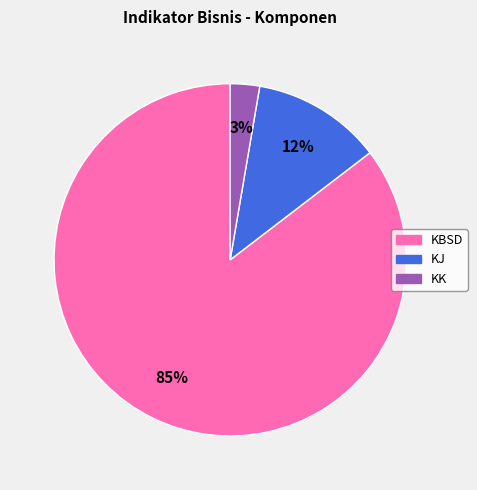

Does any single category account for the majority?

Yes